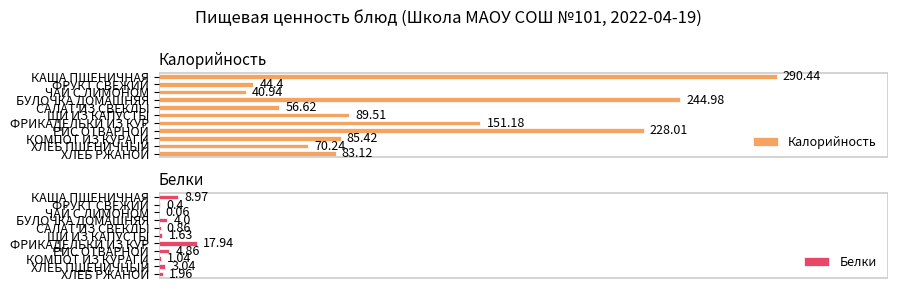

Is the value of Калорийность at ФРИКАДЕЛЬКИ ИЗ КУР greater than the value of Белки at КАША ПШЕНИЧНАЯ?

Yes